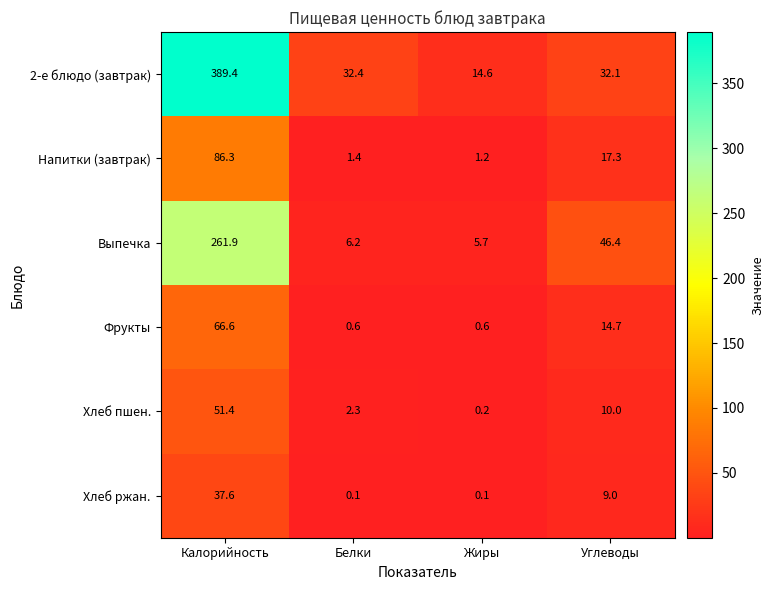

The value of Выпечка at Белки is 6.2. True or false?

True